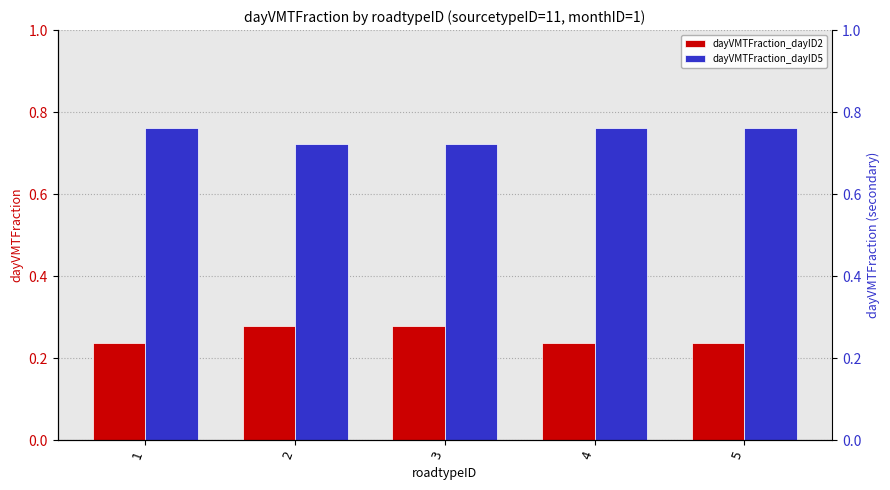

What is the sum of the dayVMTFraction_dayID2 values at 2 and 4?

0.5